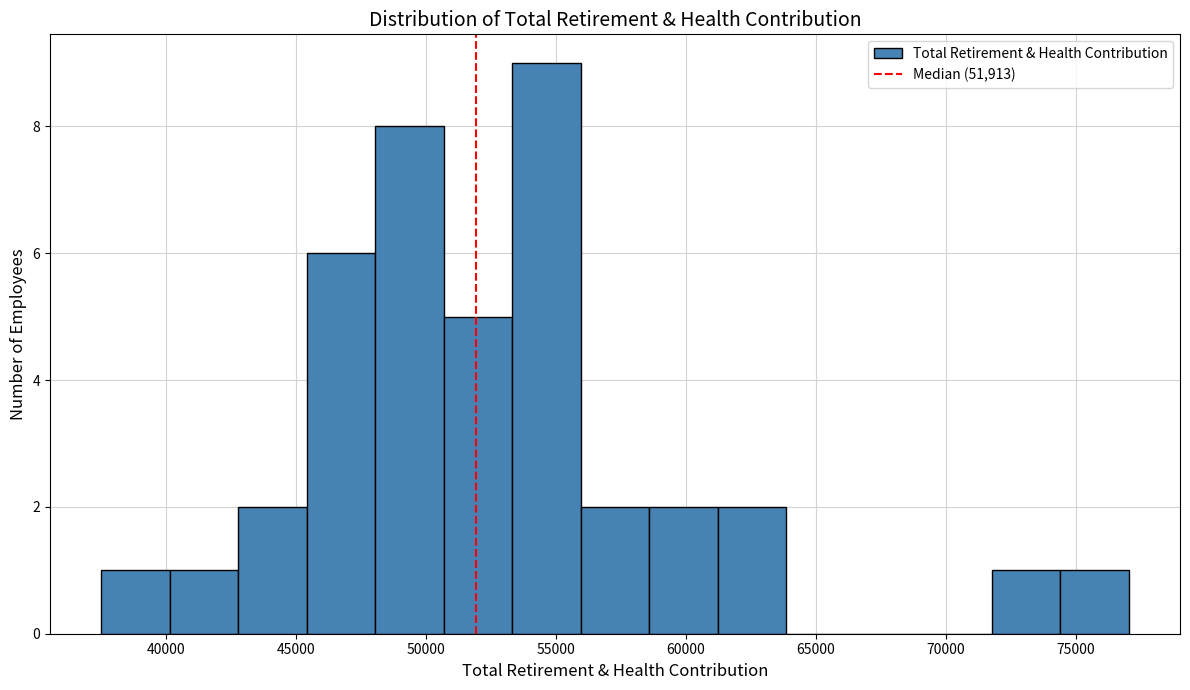

Over which range of the x-axis is the bar tallest?

53500 to 56000